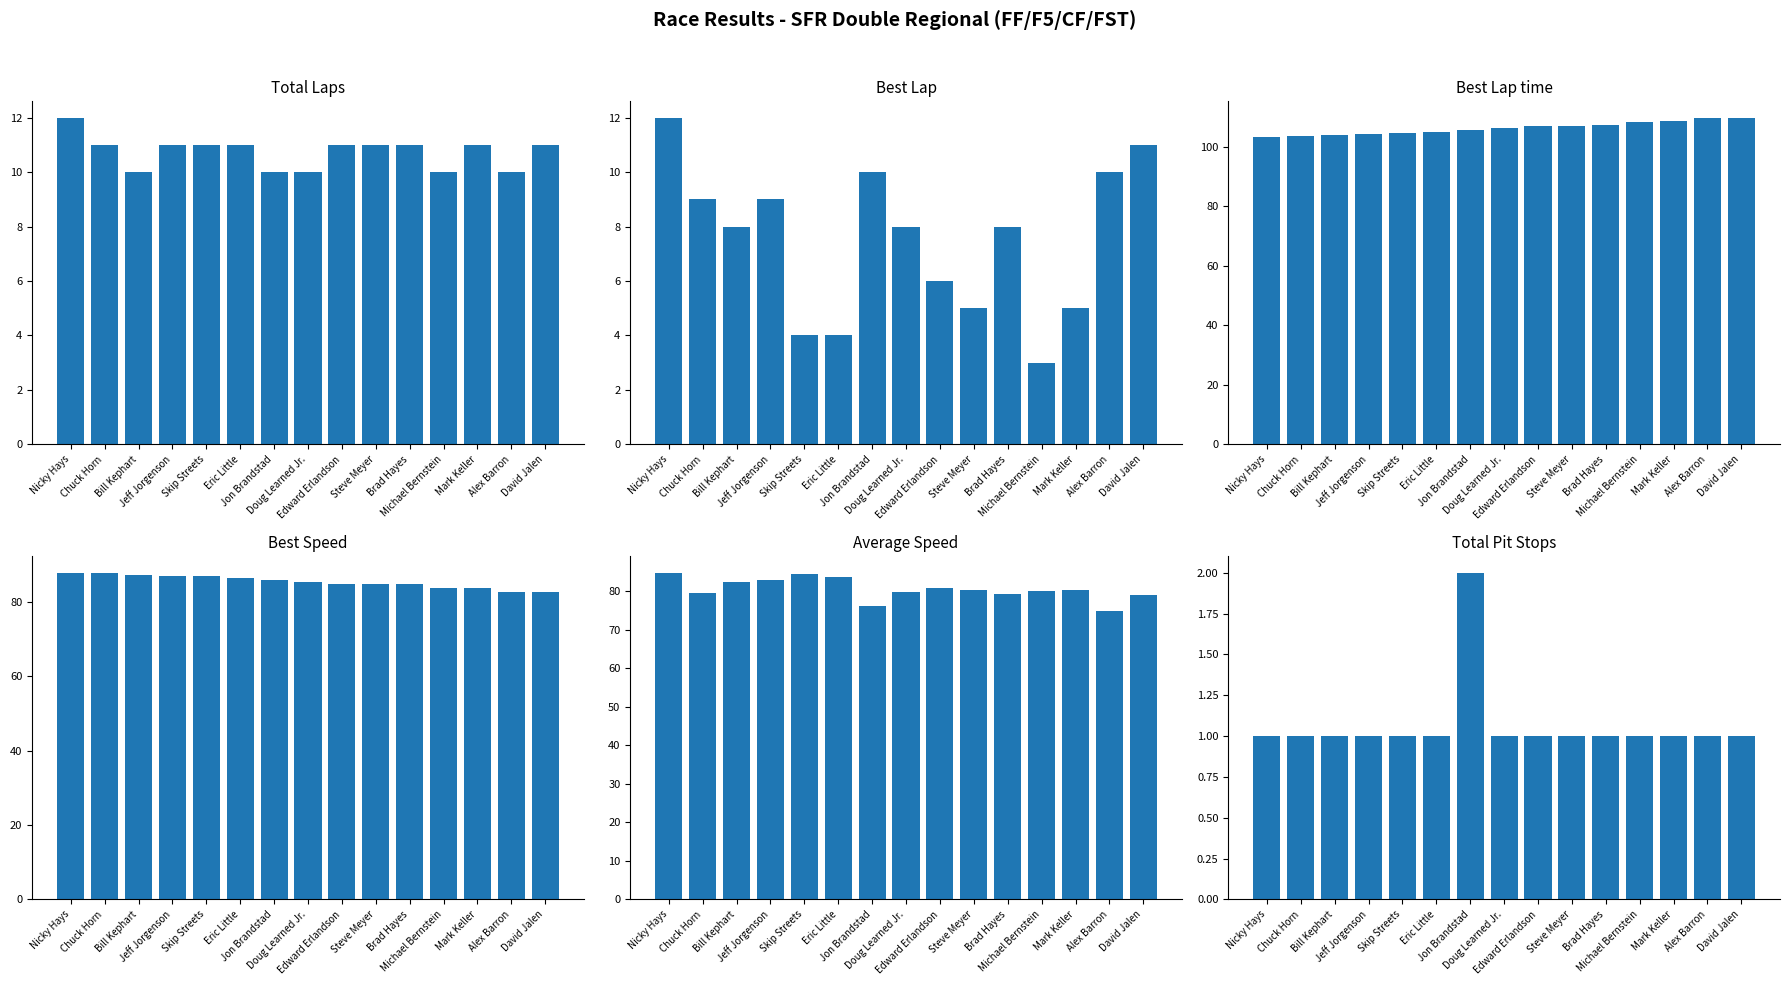

How many distinct data groups are displayed?

6